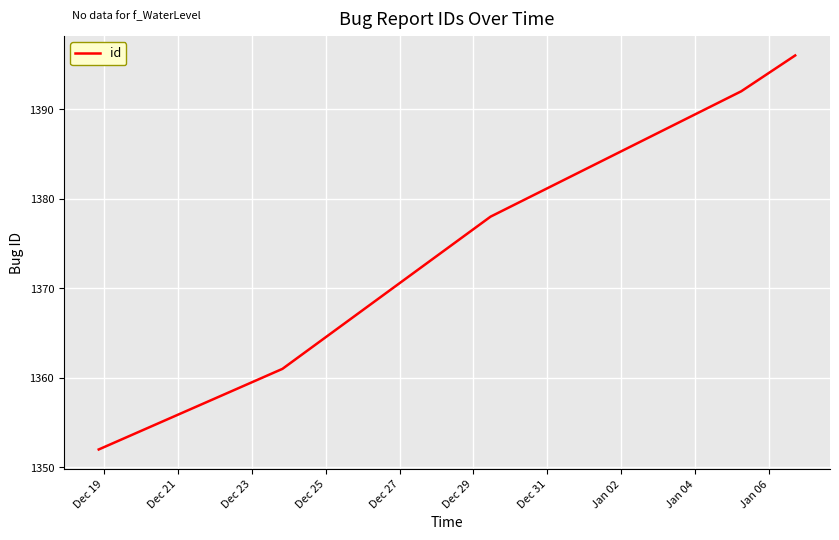

What is the difference between the maximum and minimum values?

44